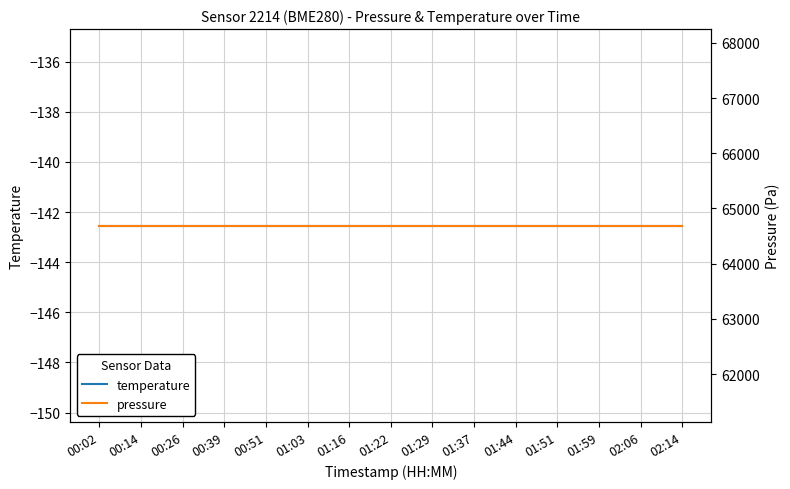

How many lines are shown in the chart?

2